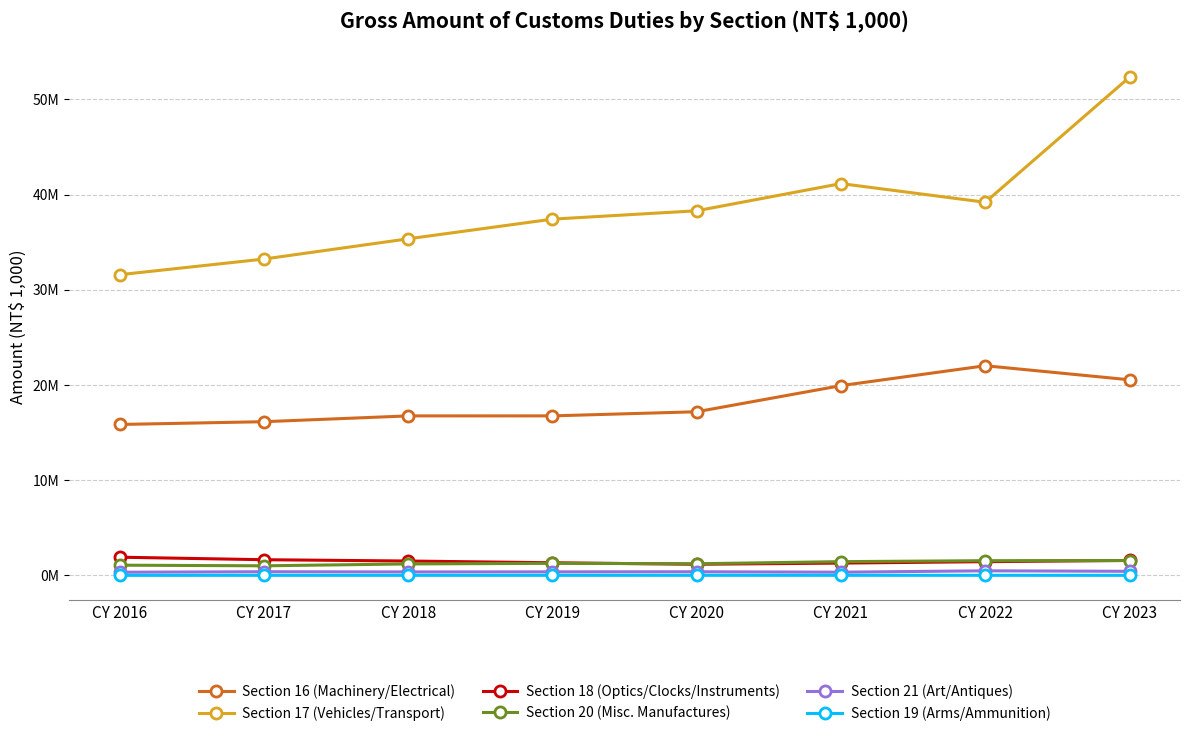

Reading left to right, what are all the values shown in this chart?

Section 16 (Machinery/Electrical): CY 2016=15856000	CY 2017=16147327	CY 2018=16755523	CY 2019=16759528	CY 2020=17191020	CY 2021=19936979	CY 2022=22027081	CY 2023=20549838
Section 17 (Vehicles/Transport): CY 2016=31590349	CY 2017=33234492	CY 2018=35360714	CY 2019=37427192	CY 2020=38306012	CY 2021=41161774	CY 2022=39199774	CY 2023=52342290
Section 18 (Optics/Clocks/Instruments): CY 2016=1912147	CY 2017=1648123	CY 2018=1509808	CY 2019=1327887	CY 2020=1168756	CY 2021=1292864	CY 2022=1441619	CY 2023=1571808
Section 20 (Misc. Manufactures): CY 2016=1072351	CY 2017=1007130	CY 2018=1203712	CY 2019=1268334	CY 2020=1221547	CY 2021=1445338	CY 2022=1545194	CY 2023=1561170
Section 21 (Art/Antiques): CY 2016=332376	CY 2017=385604	CY 2018=365949	CY 2019=373565	CY 2020=383734	CY 2021=337912	CY 2022=481876	CY 2023=428575
Section 19 (Arms/Ammunition): CY 2016=4648	CY 2017=6022	CY 2018=5868	CY 2019=5636	CY 2020=8106	CY 2021=7450	CY 2022=7285	CY 2023=6222